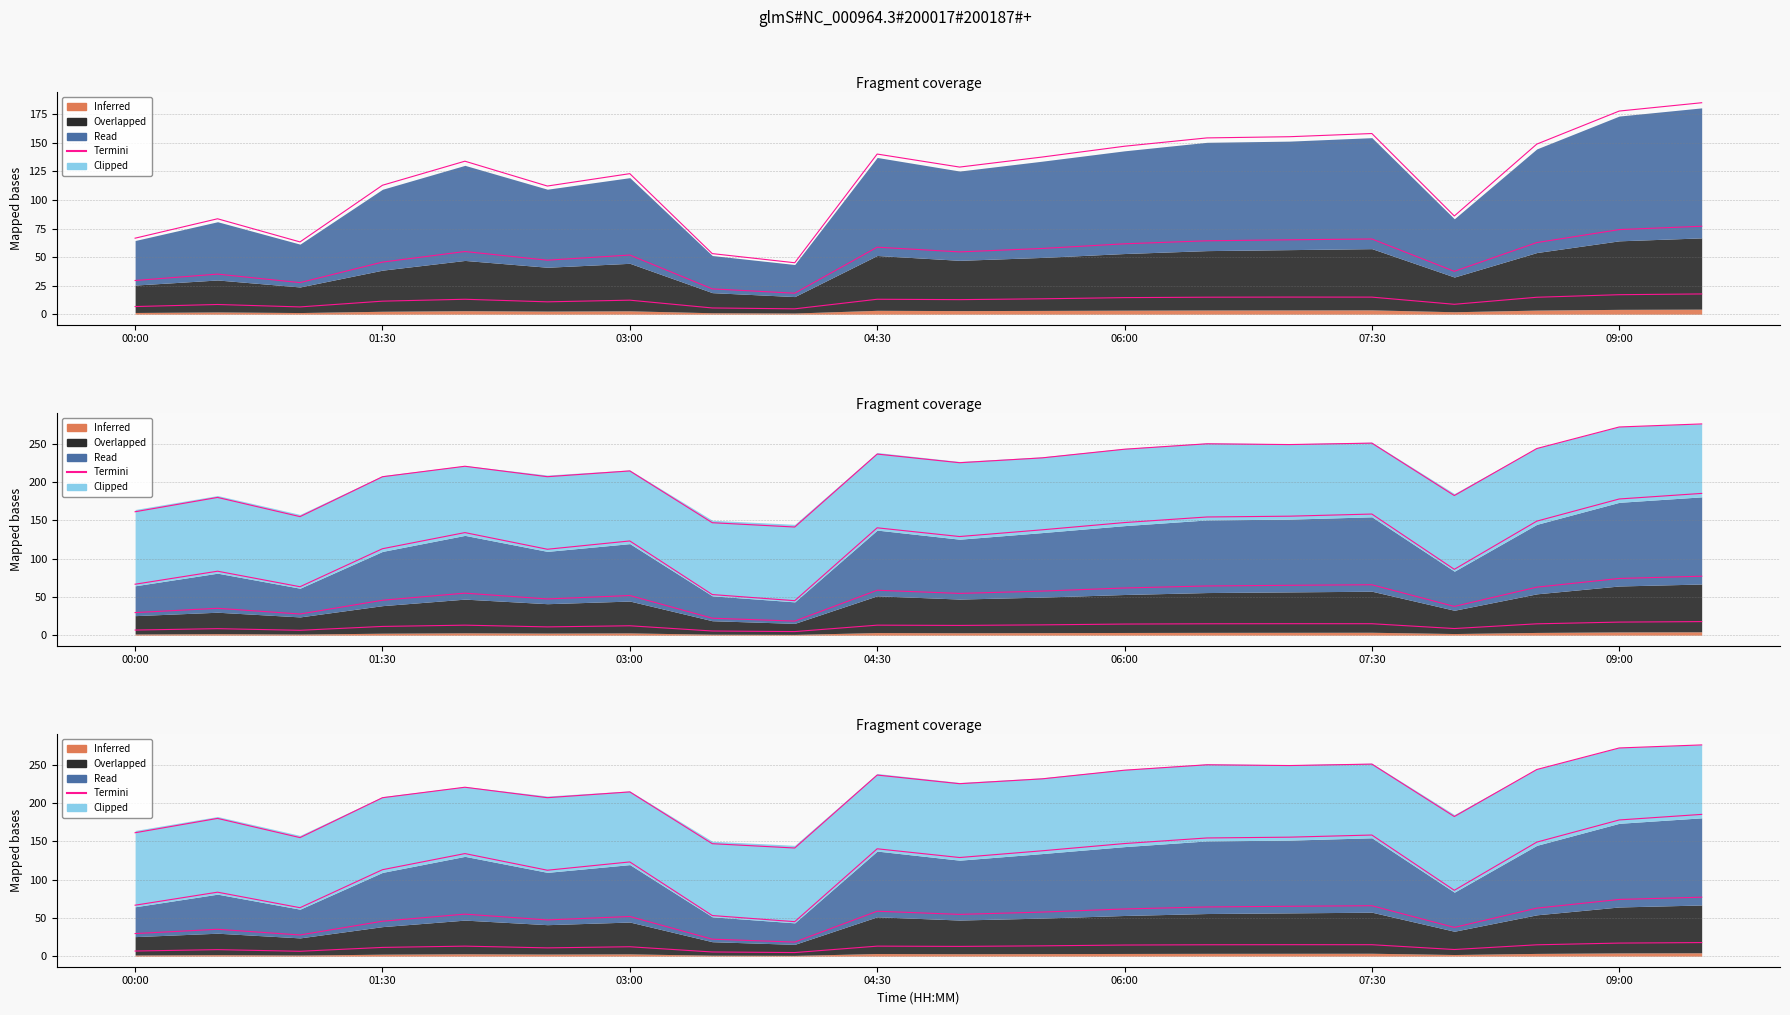

What is the approximate value at 03:00?

63.3